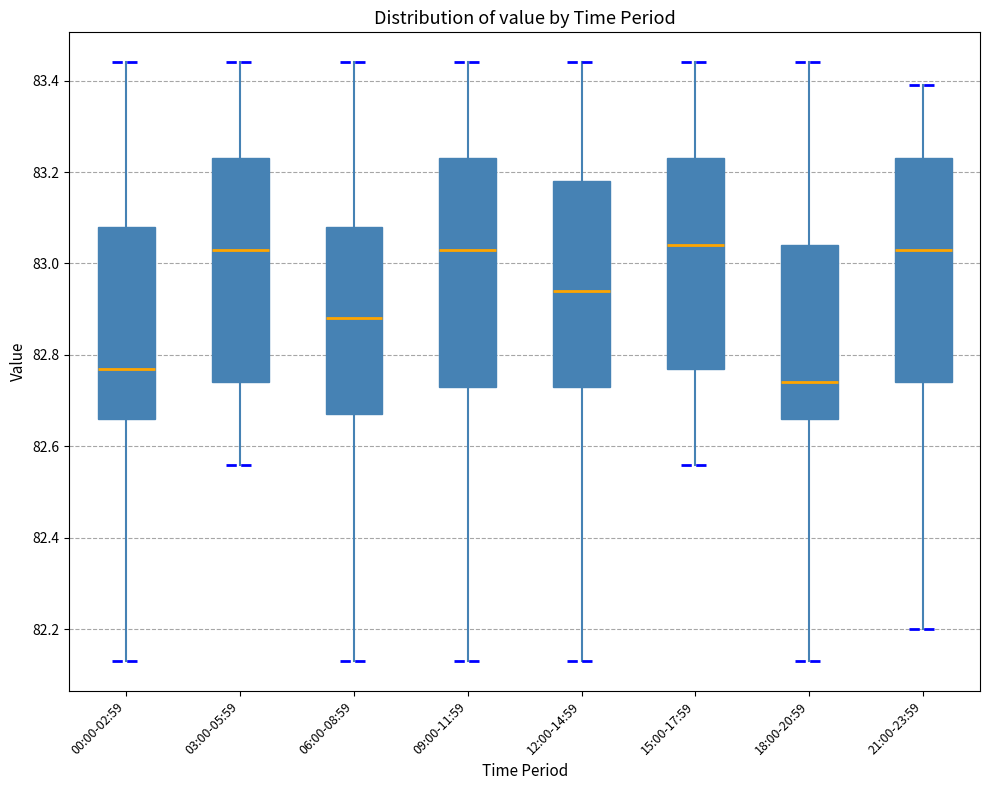

Where is the upper edge of the box for 21:00-23:59 on the y-axis? The values are not printed on the chart, so give them approximately, as read against the axis.

83.24